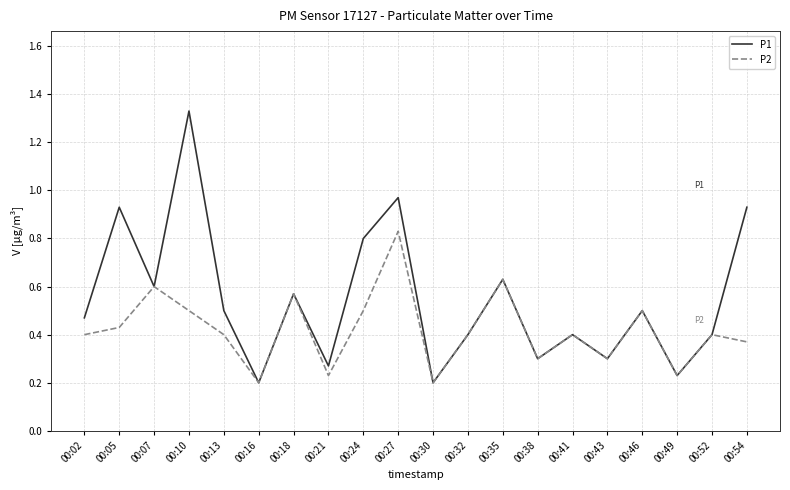

Rank the series by their average value, from lowest to highest.

P2, P1